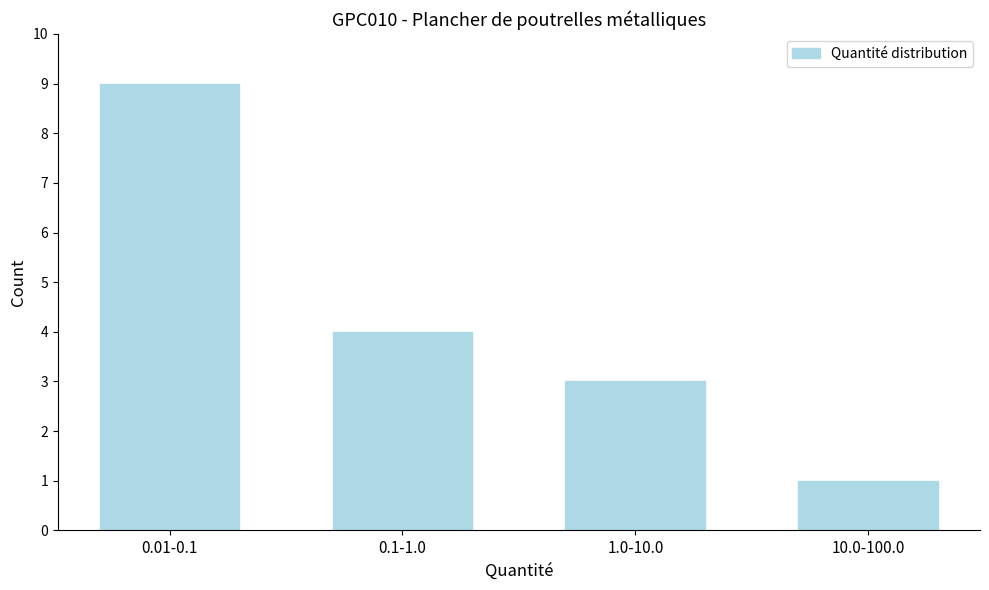

Reading left to right, list all the values displayed in this chart.

0.01-0.1=9	0.1-1.0=4	1.0-10.0=3	10.0-100.0=1